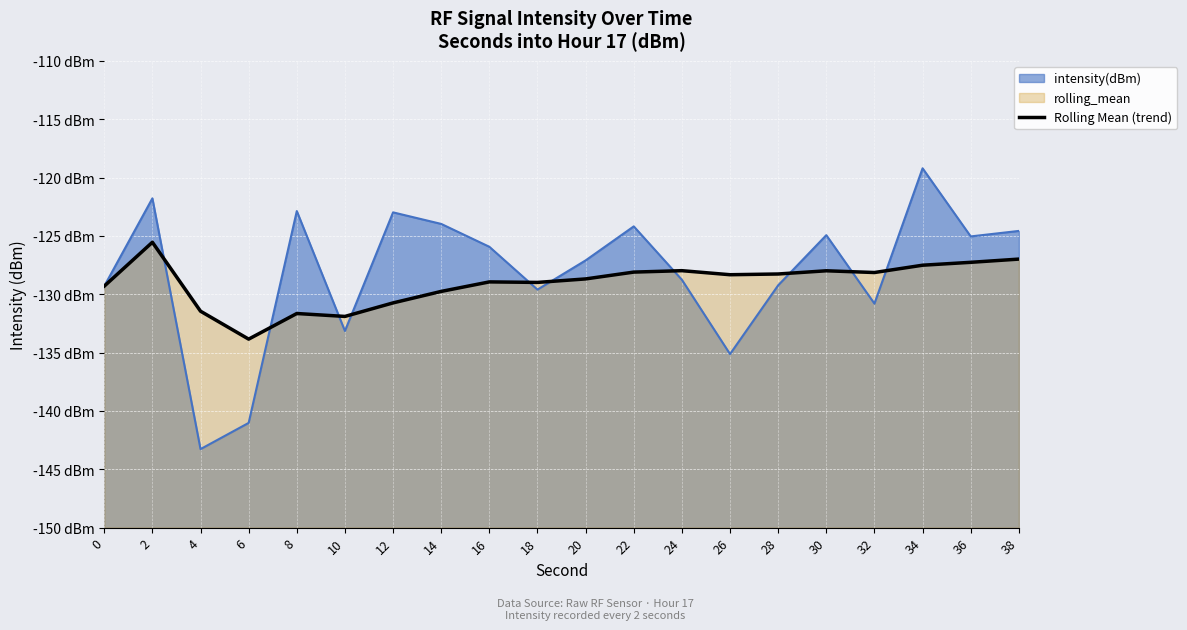

Reading left to right, transcribe all the data shown in this chart.

0=-129.3	2=-125.5	4=-131.5	6=-133.8	8=-131.7	10=-131.9	12=-130.7	14=-129.8	16=-128.9	18=-129.0	20=-128.7	22=-128.1	24=-128.0	26=-128.3	28=-128.3	30=-128.0	32=-128.1	34=-127.5	36=-127.3	38=-127.0